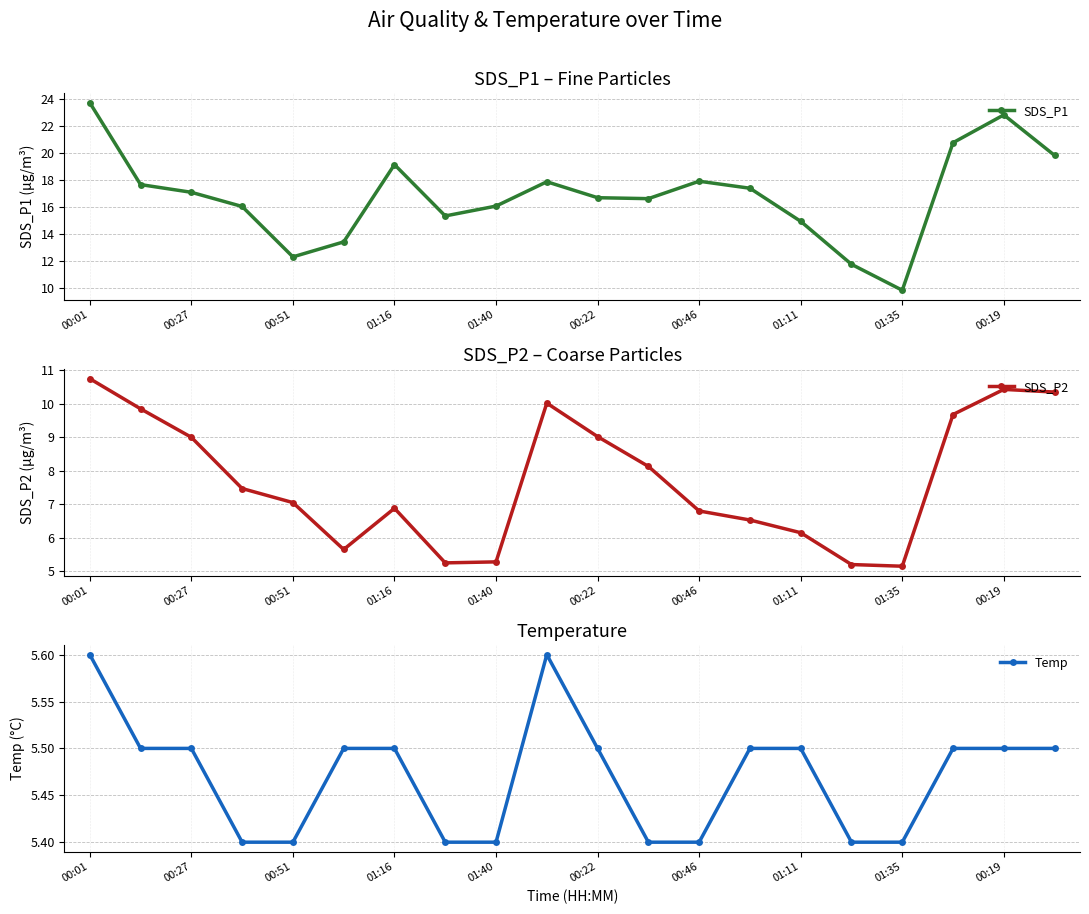

True or false: Temp has more than 2 points higher than both neighbors.

False